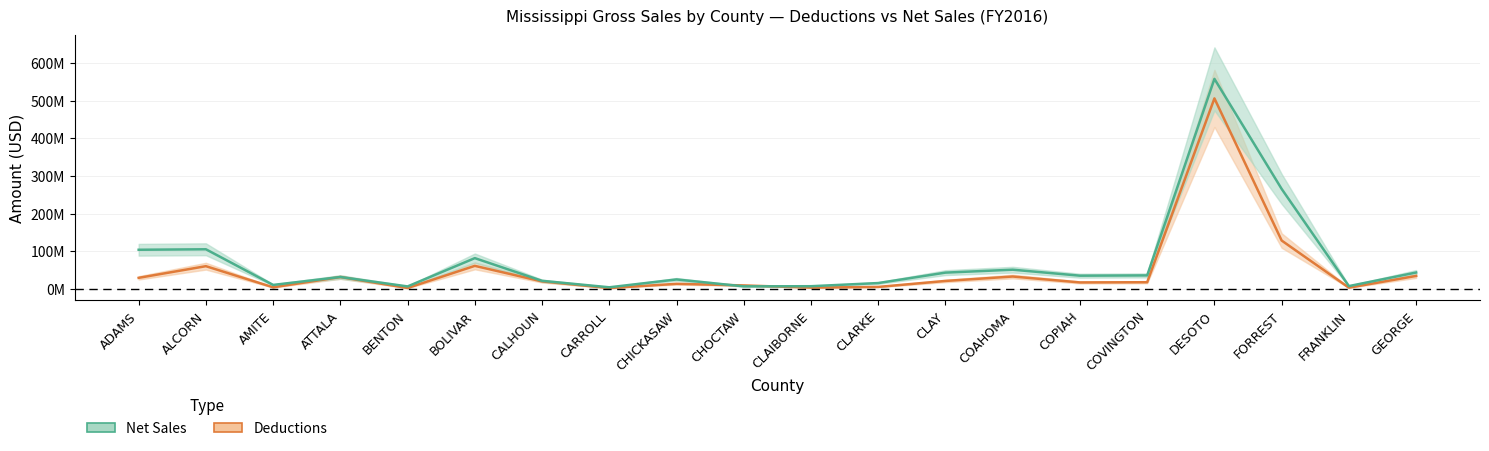

What is the difference between the Deductions values at FRANKLIN and CLAY?

17.9